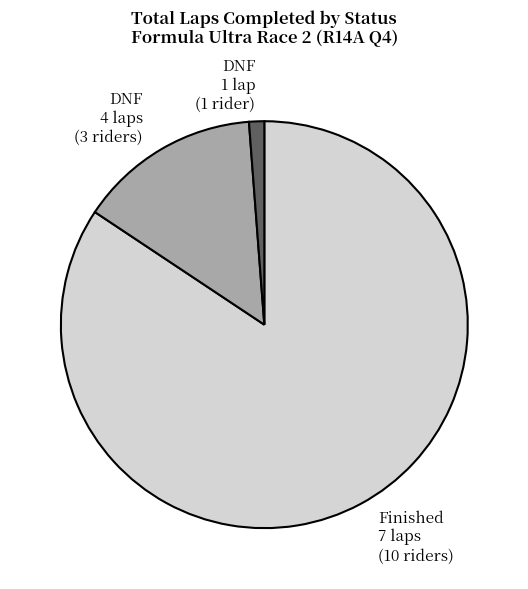

The DNF 1 lap (1 rider) slice represents 11% of the pie. True or false?

False